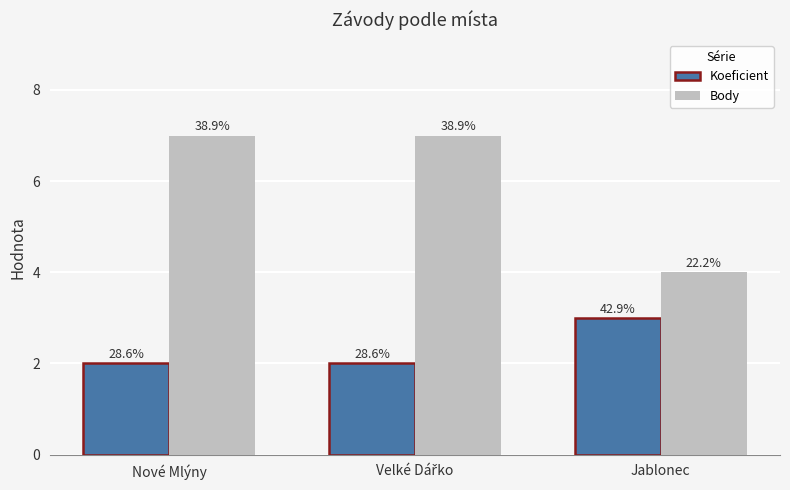

Between Nové Mlýny and Jablonec, which is larger?

Jablonec